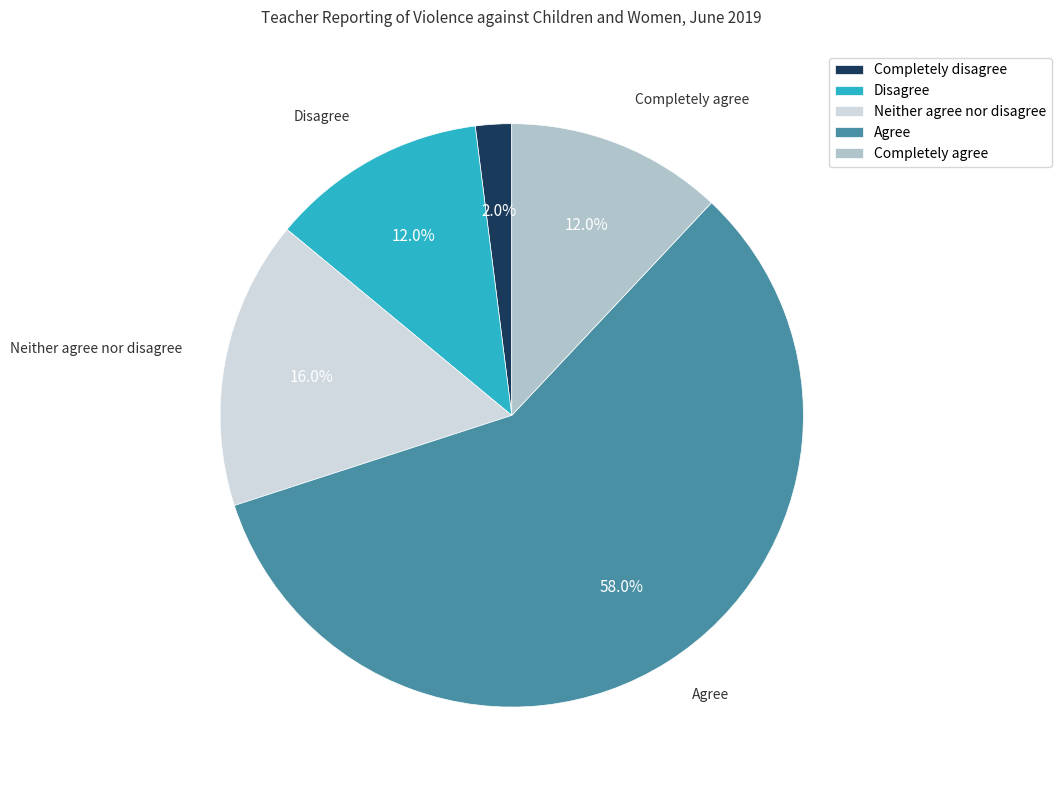

Between Completely agree and Agree, which is larger?

Agree